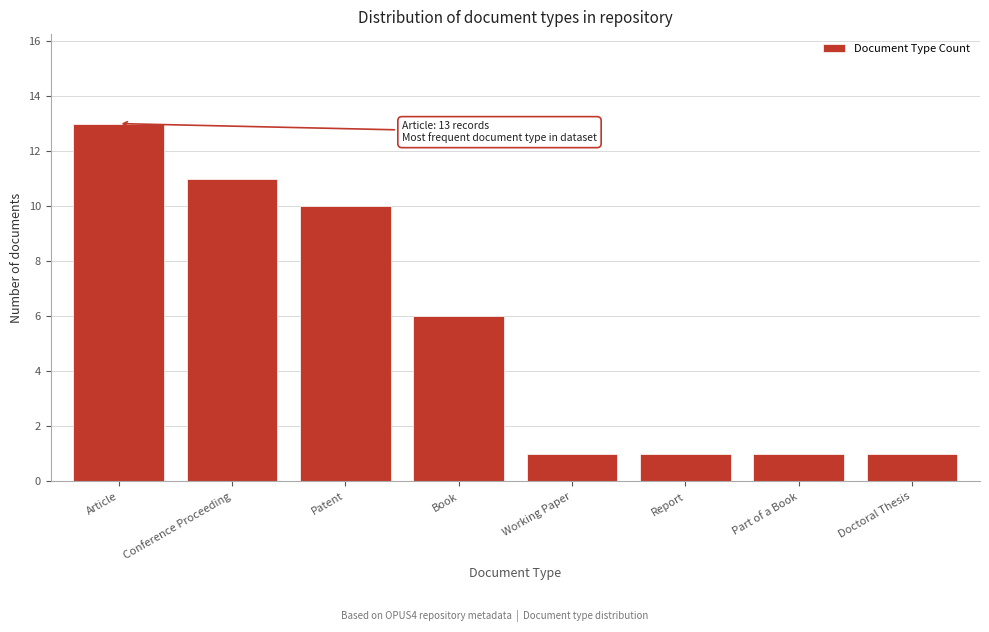

Reading left to right, list all the values displayed in this chart.

13	11	10	6	1	1	1	1